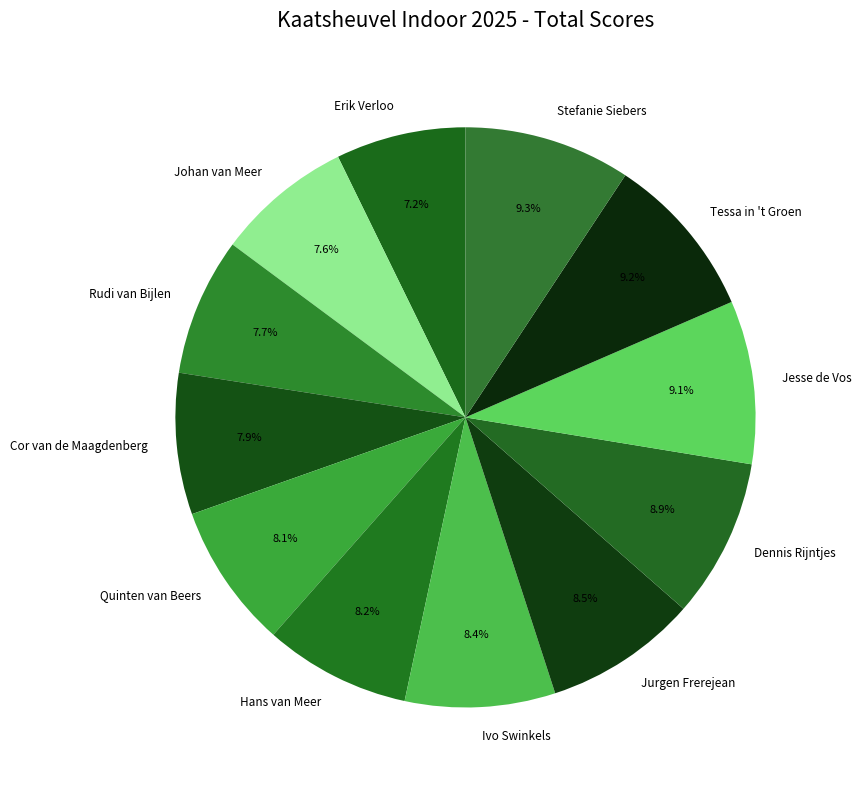

To the nearest percent, what is the difference between the Stefanie Siebers and Rudi van Bijlen slice percentages?

2%